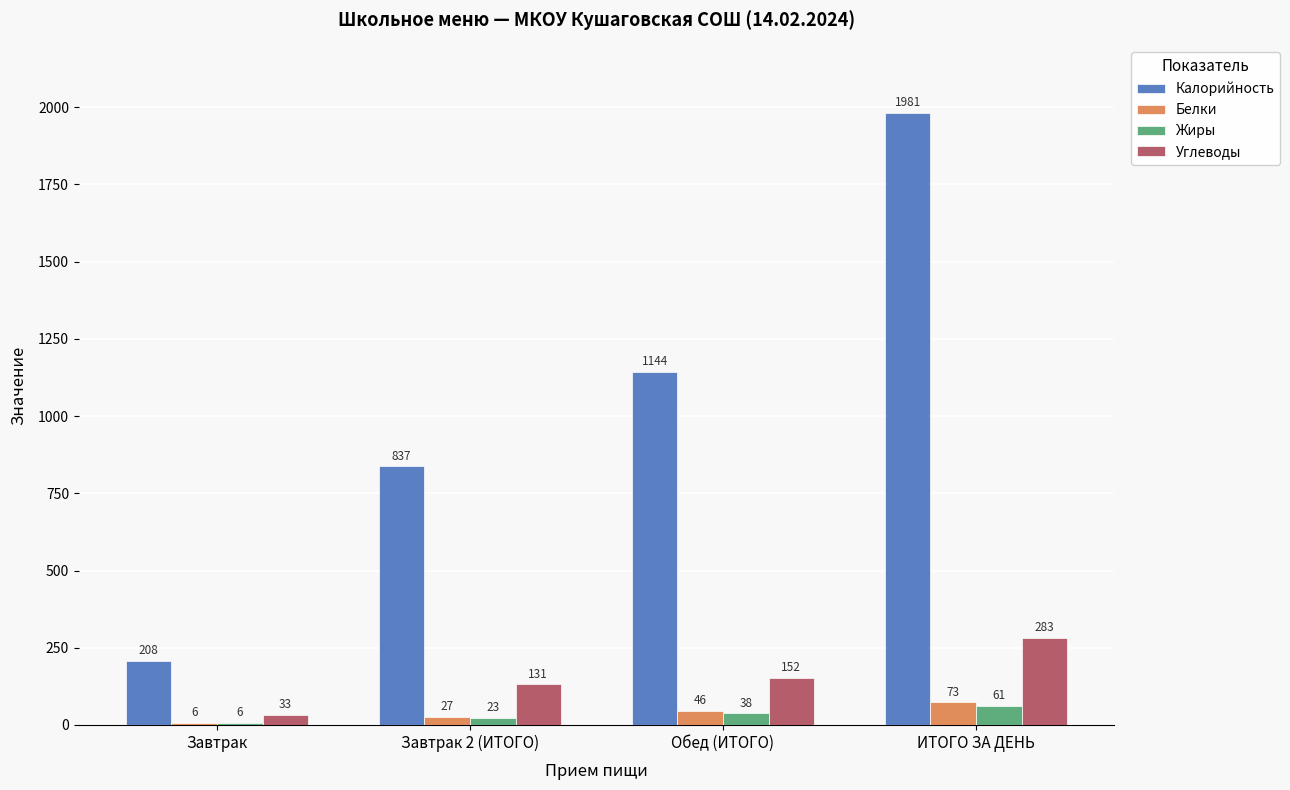

Which series changed the most between Завтрак and Завтрак 2 (ИТОГО)?

Калорийность